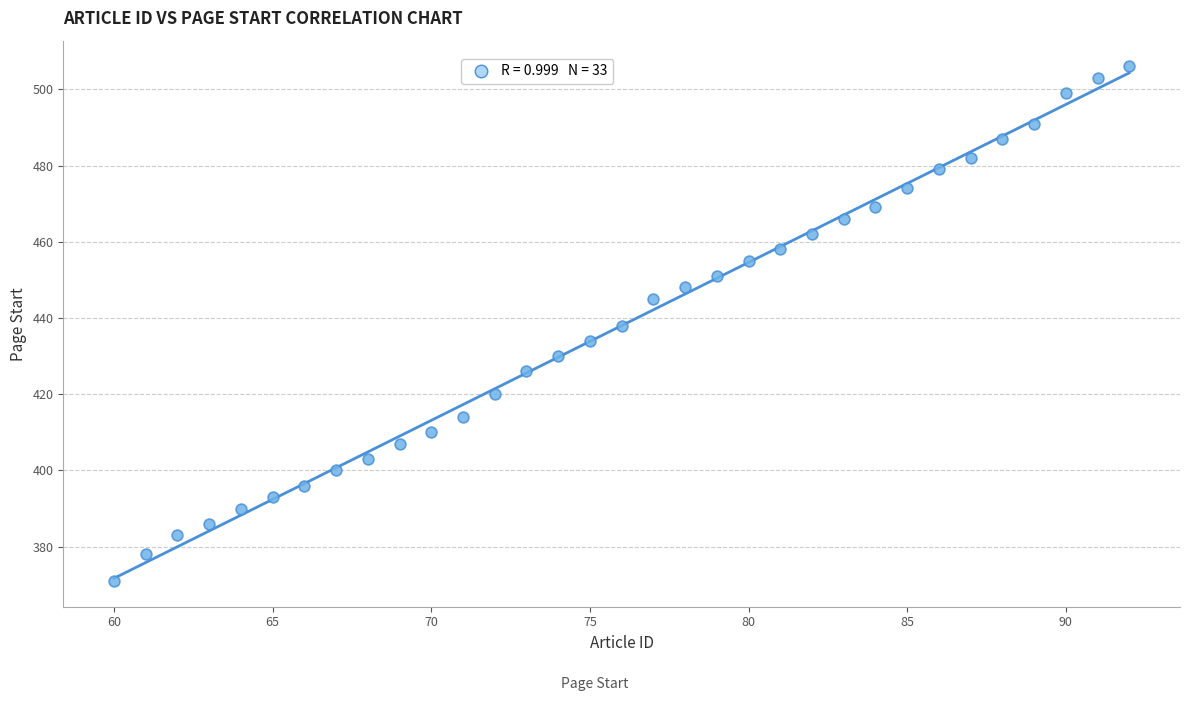

What is the range of Y values (max minus min)?

135